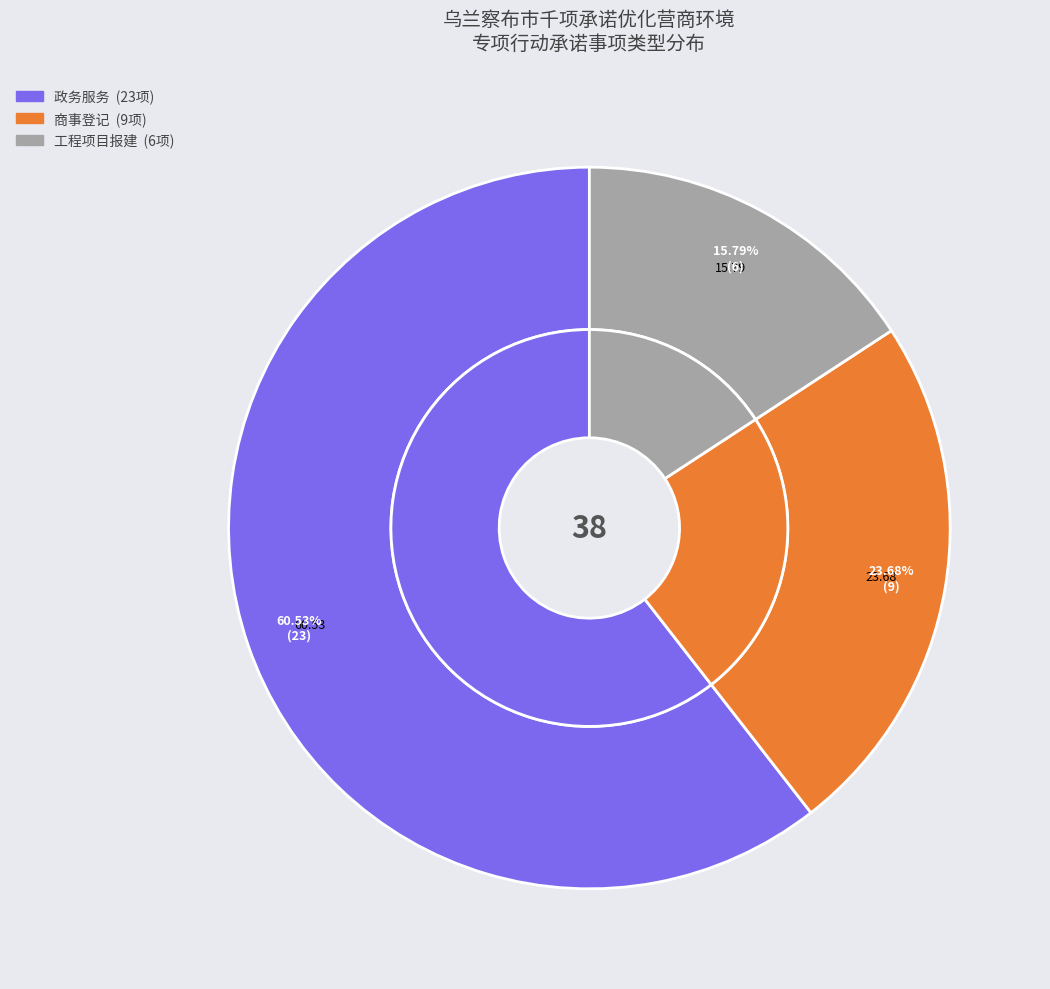

What percentage is the 商事登记 slice, to the nearest percent?

24%